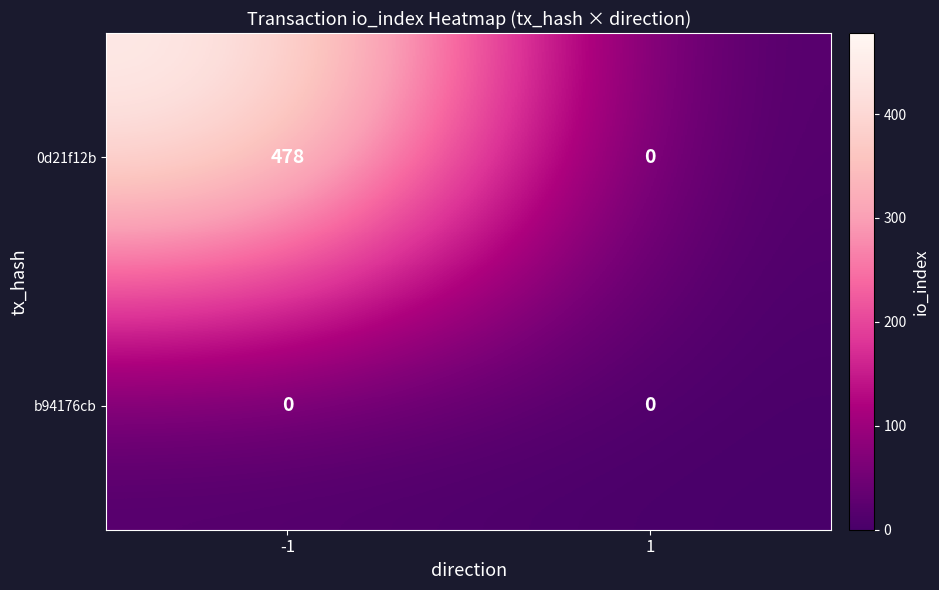

What is the difference between the 0d21f12b values at 1 and -1?

478